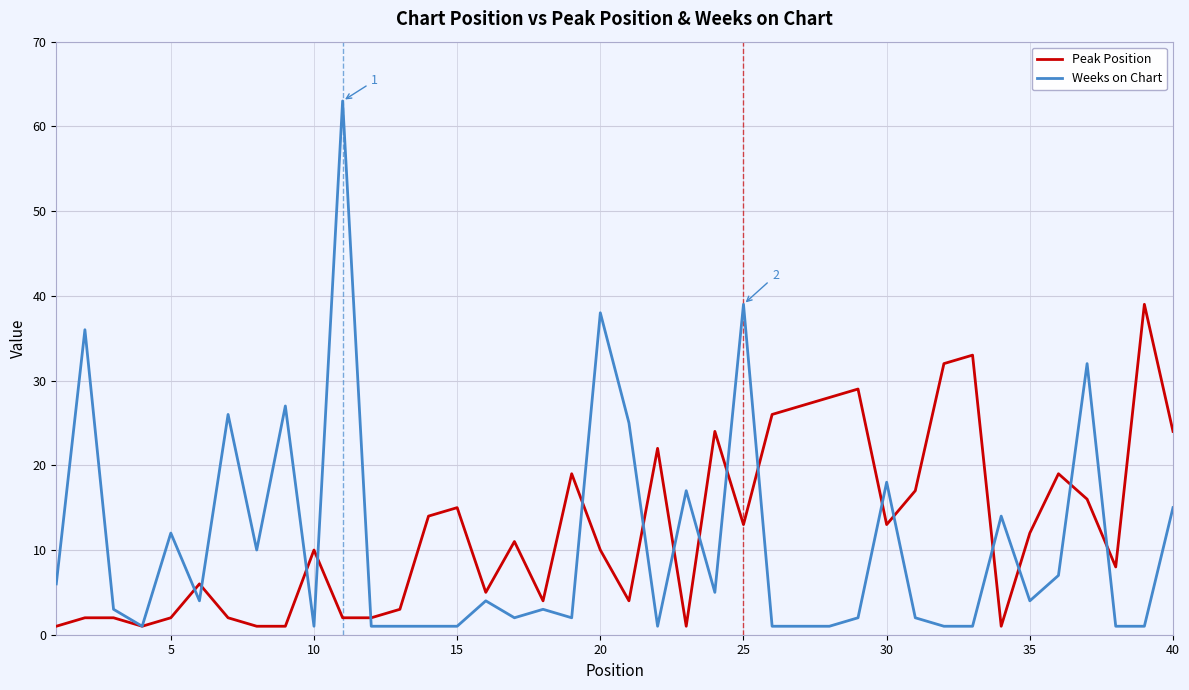

What is the minimum value for Weeks on Chart?

1